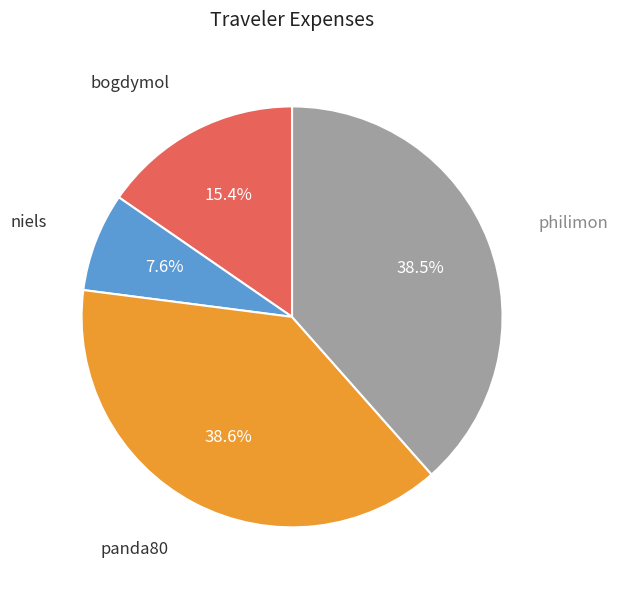

How many slices are in this pie chart?

4